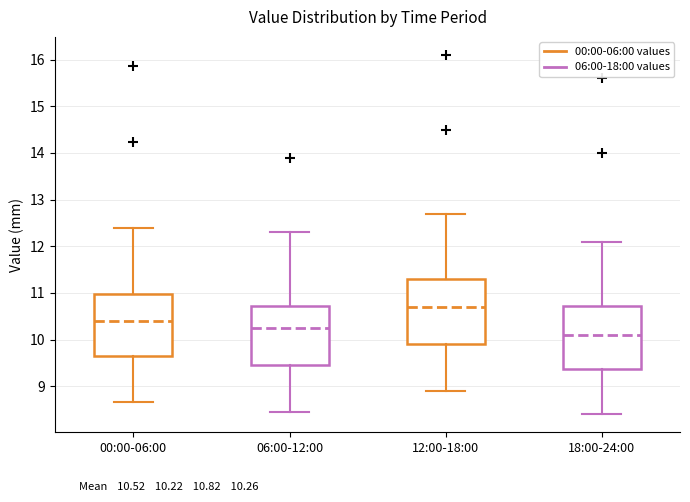

Reading left to right, read every box against the y-axis: the position of its median line, the range the box covers, and the ends of its whiskers. The values are not printed on the chart, so give them approximately, as read against the axis.

00:00-06:00: median 10.4, box 9.7 to 11.0, whiskers 8.7 to 12.4
06:00-12:00: median 10.3, box 9.5 to 10.7, whiskers 8.5 to 12.3
12:00-18:00: median 10.7, box 9.9 to 11.3, whiskers 8.9 to 12.7
18:00-24:00: median 10.1, box 9.4 to 10.7, whiskers 8.4 to 12.1